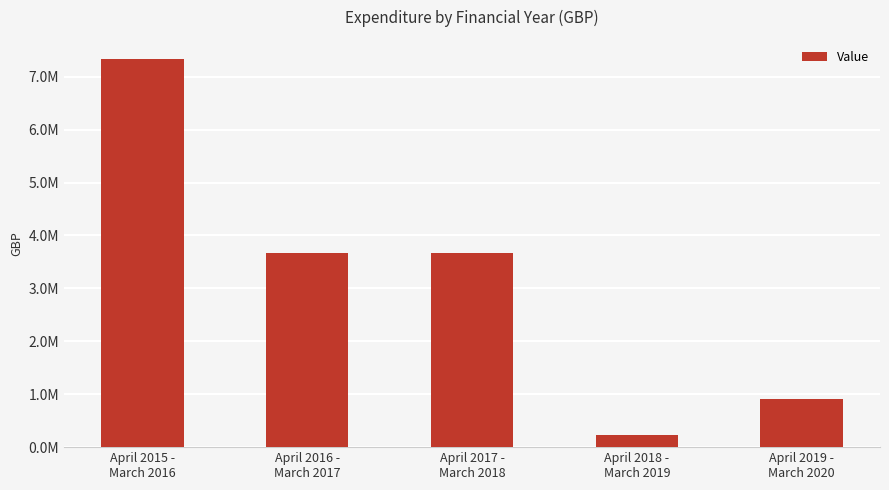

Are the bars horizontal?

No